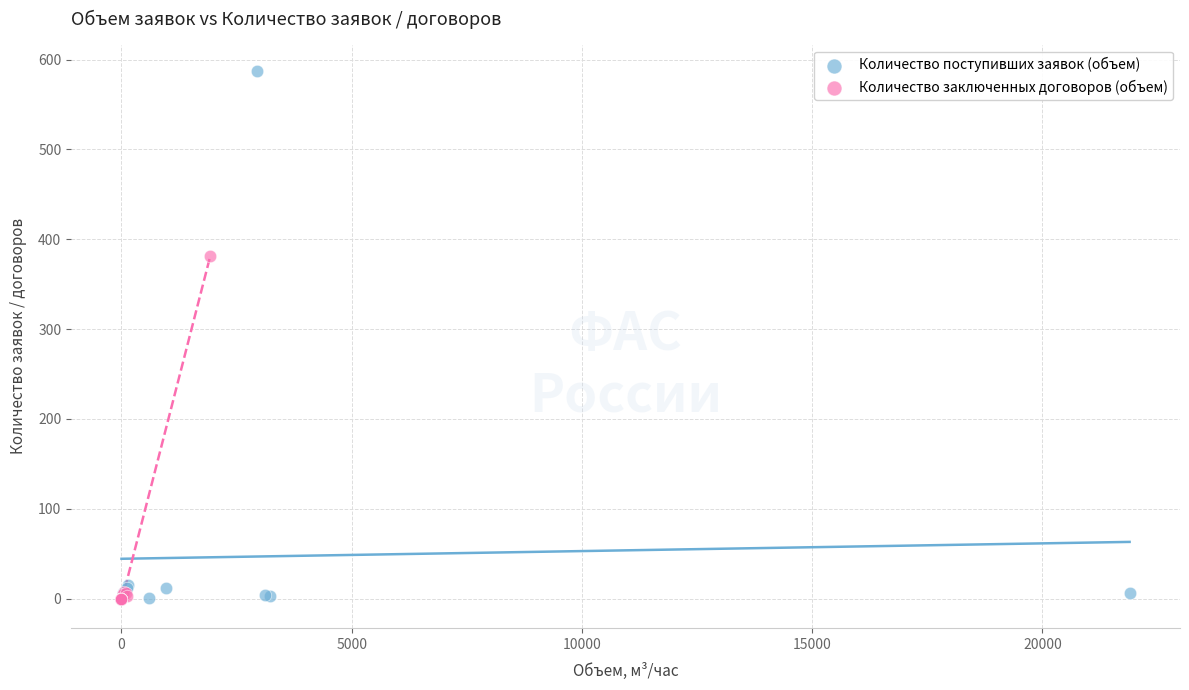

Which series reaches the maximum Y coordinate?

Количество поступивших заявок (объем)